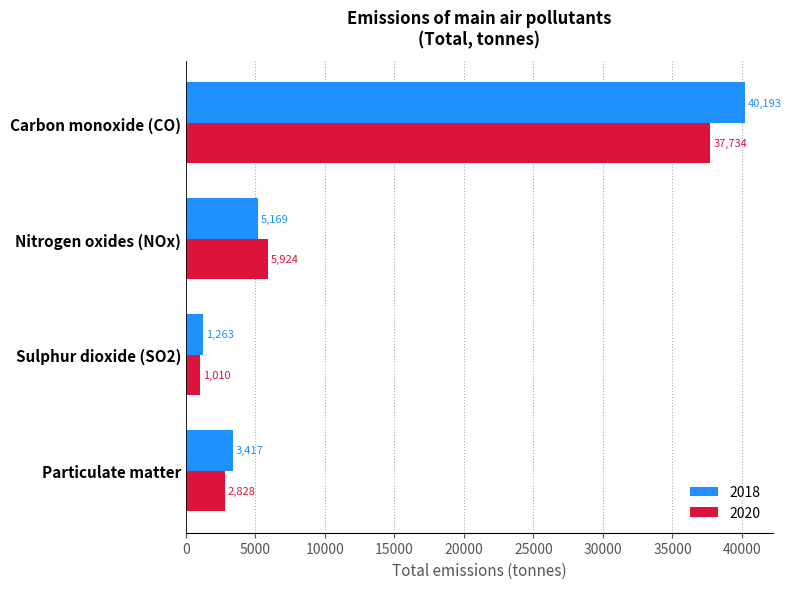

Read the 2020 value at Carbon monoxide (CO).

37733.5